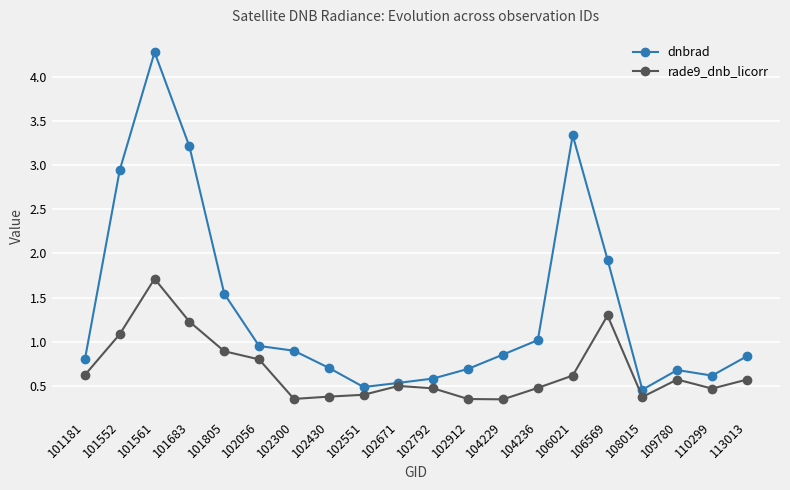

Rank the series by their average value, from highest to lowest.

dnbrad, rade9_dnb_licorr